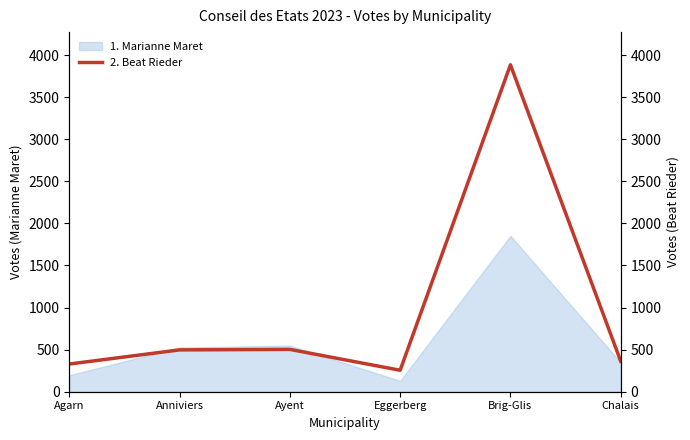

True or false: the data has more than 2 interior local peaks.

False